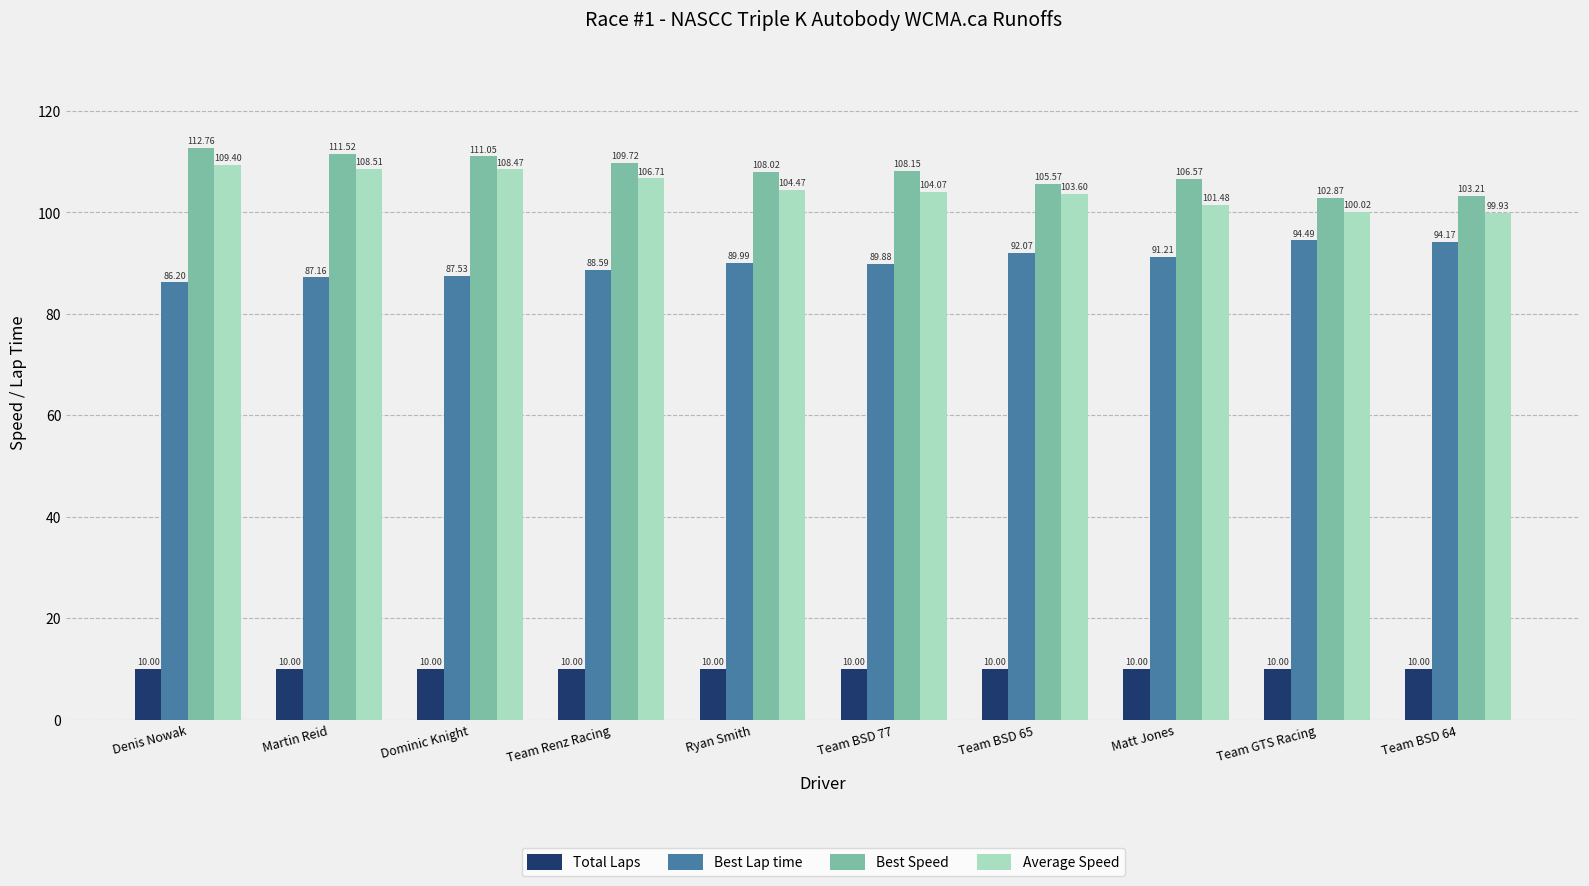

At which category is the sum across all series the highest?

Denis Nowak